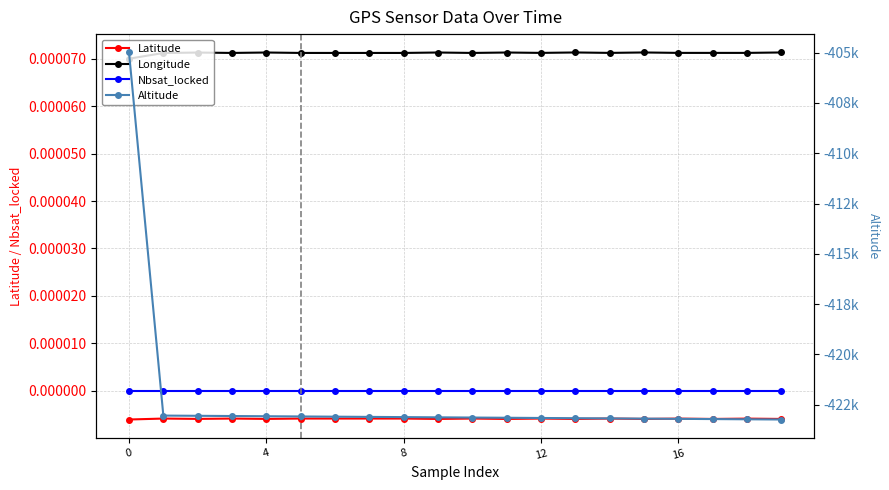

What is the spread (max minus min) of values at 11?

423155.0